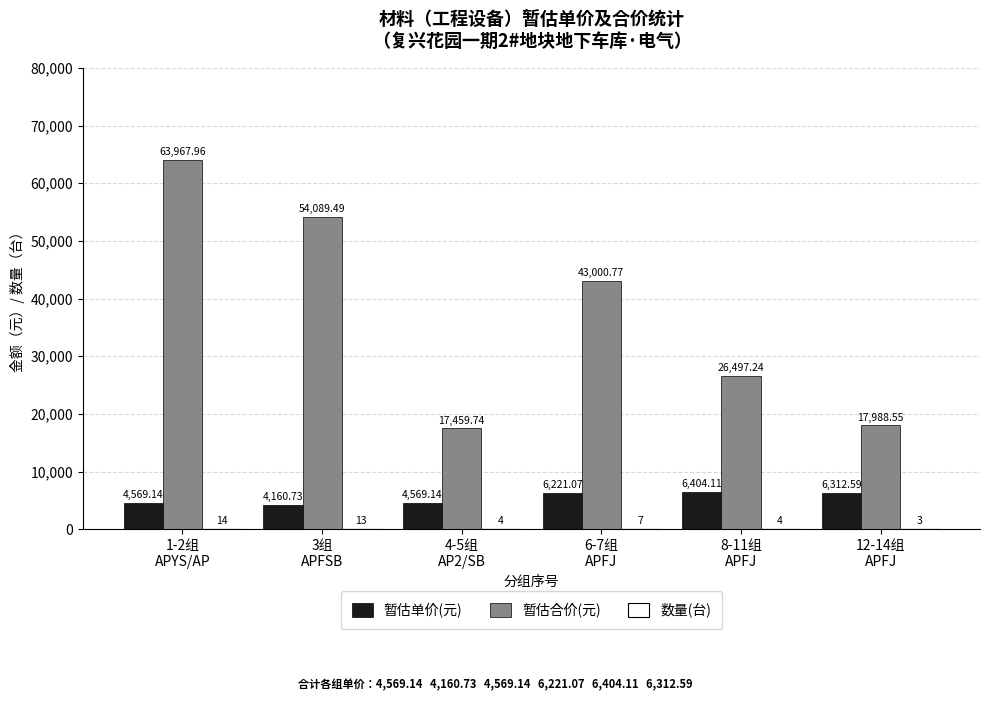

How many groups of bars are there?

6